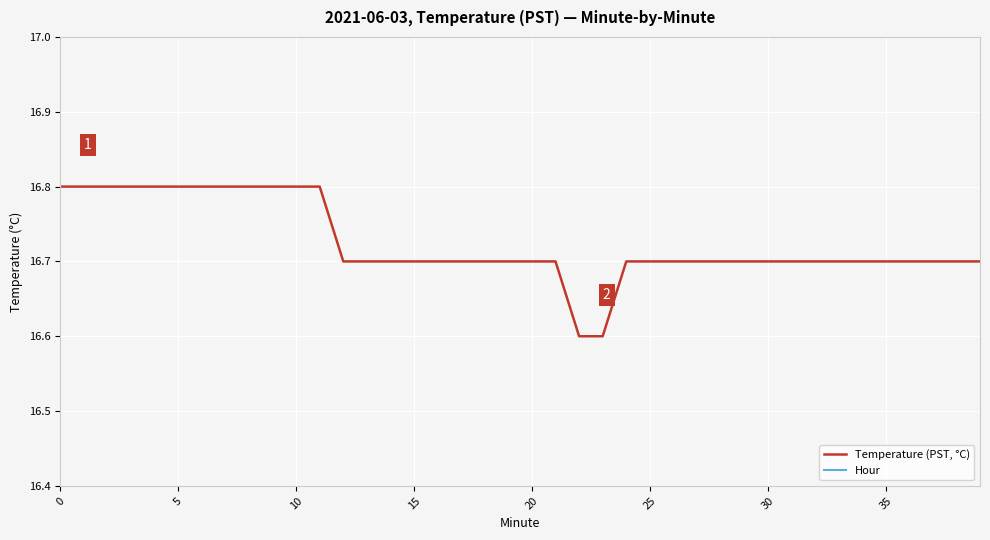

Is it true that Temperature (PST, °C) equals 16.7 at 25?

True